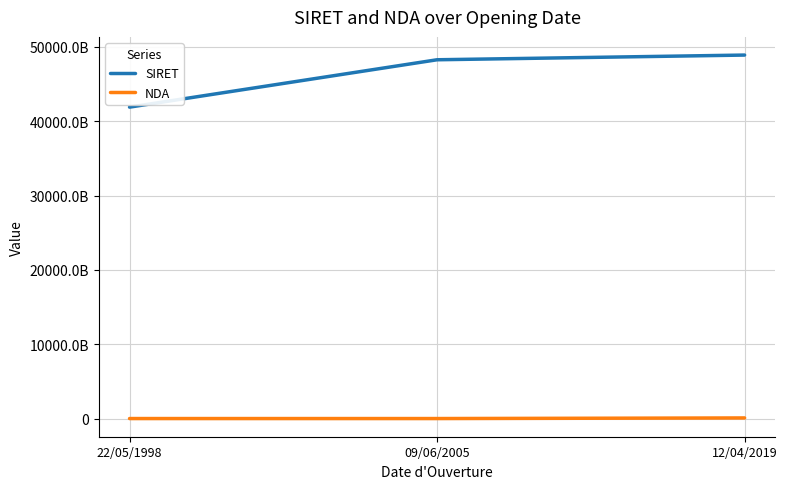

Is it true that NDA equals 8163930568 at 09/06/2005?

False